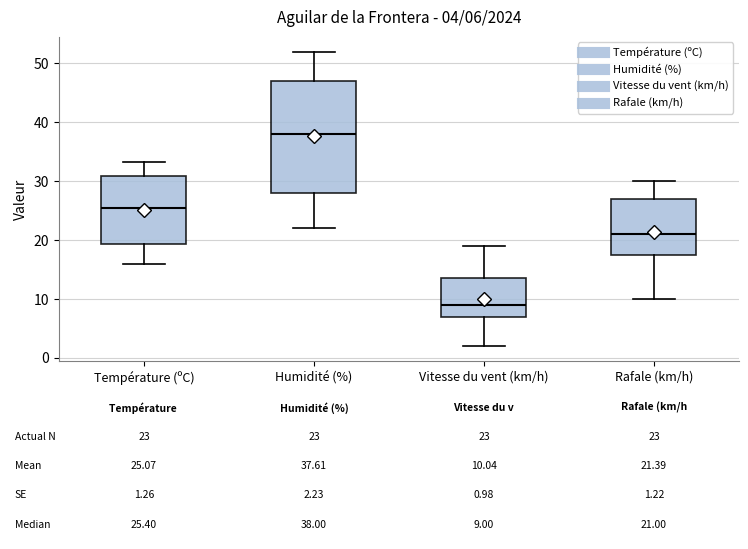

Comparing the boxes themselves (not the whiskers), which one is the tallest?

Humidité (%)